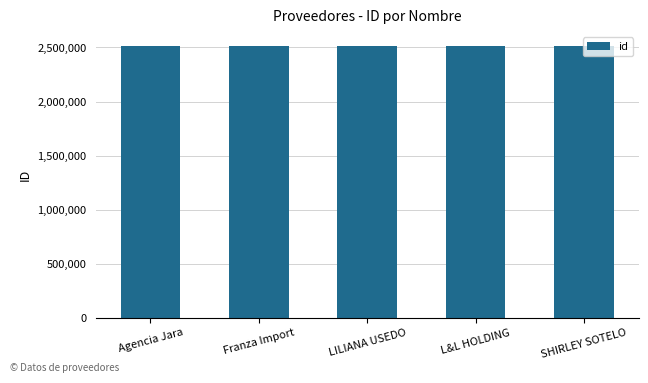

Approximately how many times larger is the value at Agencia Jara compared to Franza Import?

1.0